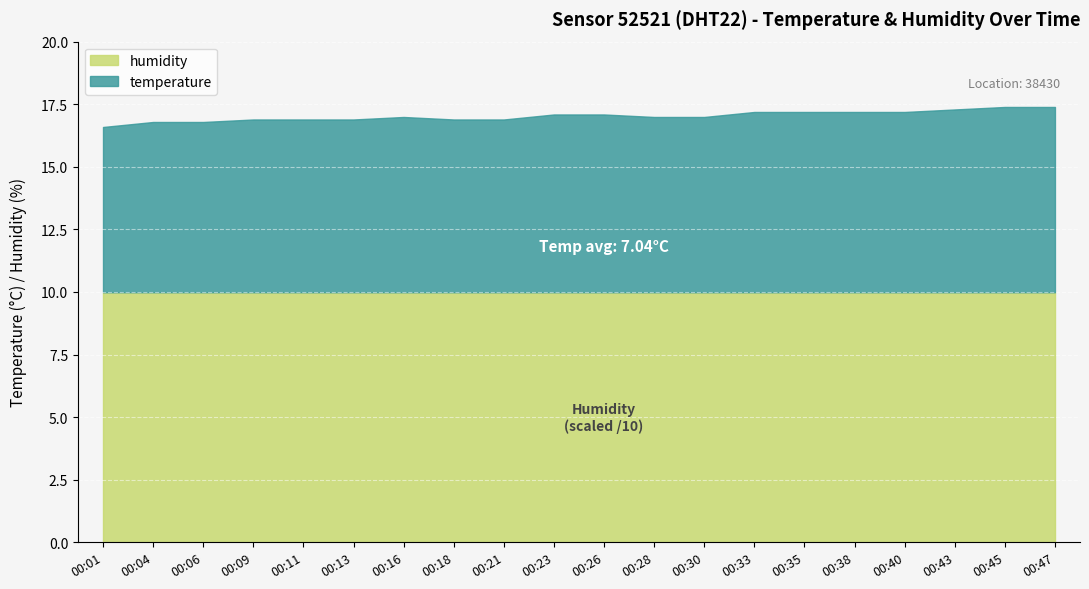

At which label is temperature closest to 7?

00:16